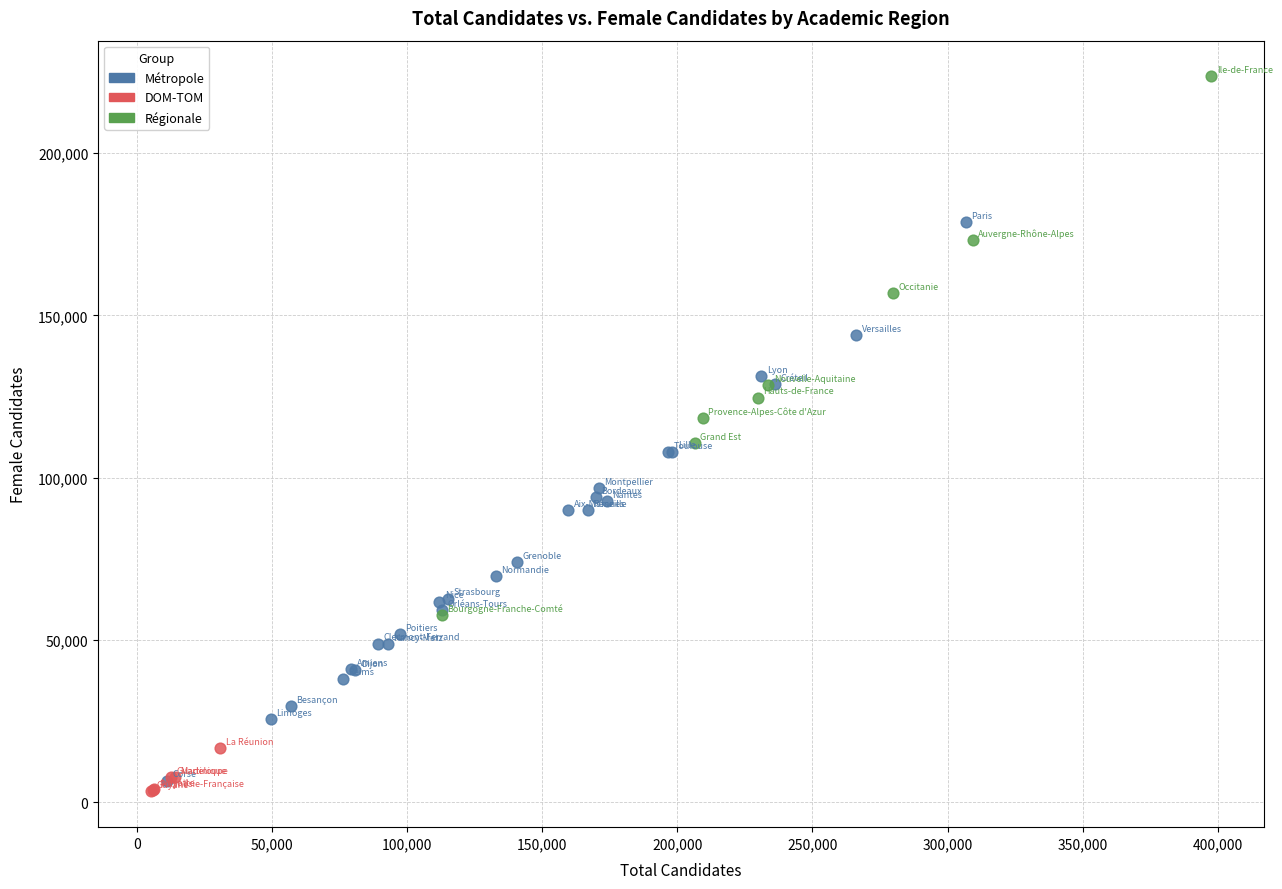

Which series contains the highest Y value?

Régionale